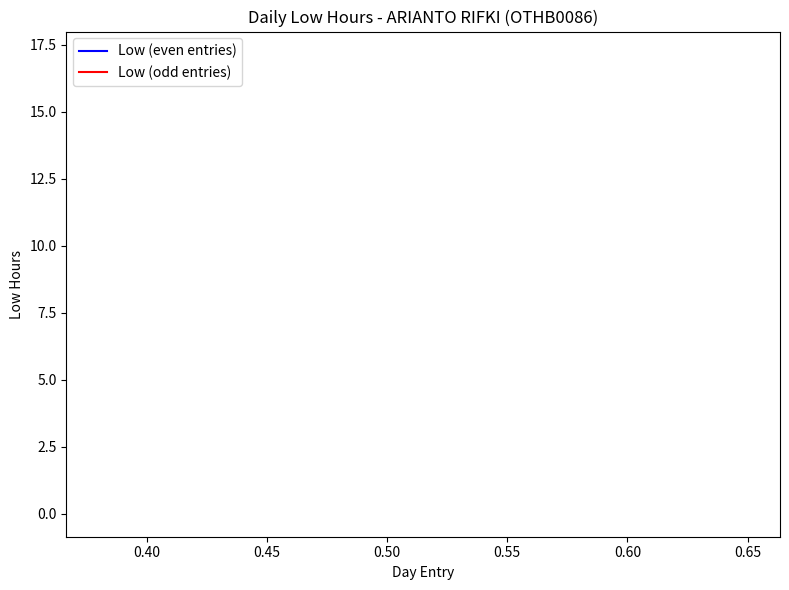

True or false: Low (even entries) and Low (odd entries) intersect in this chart.

False